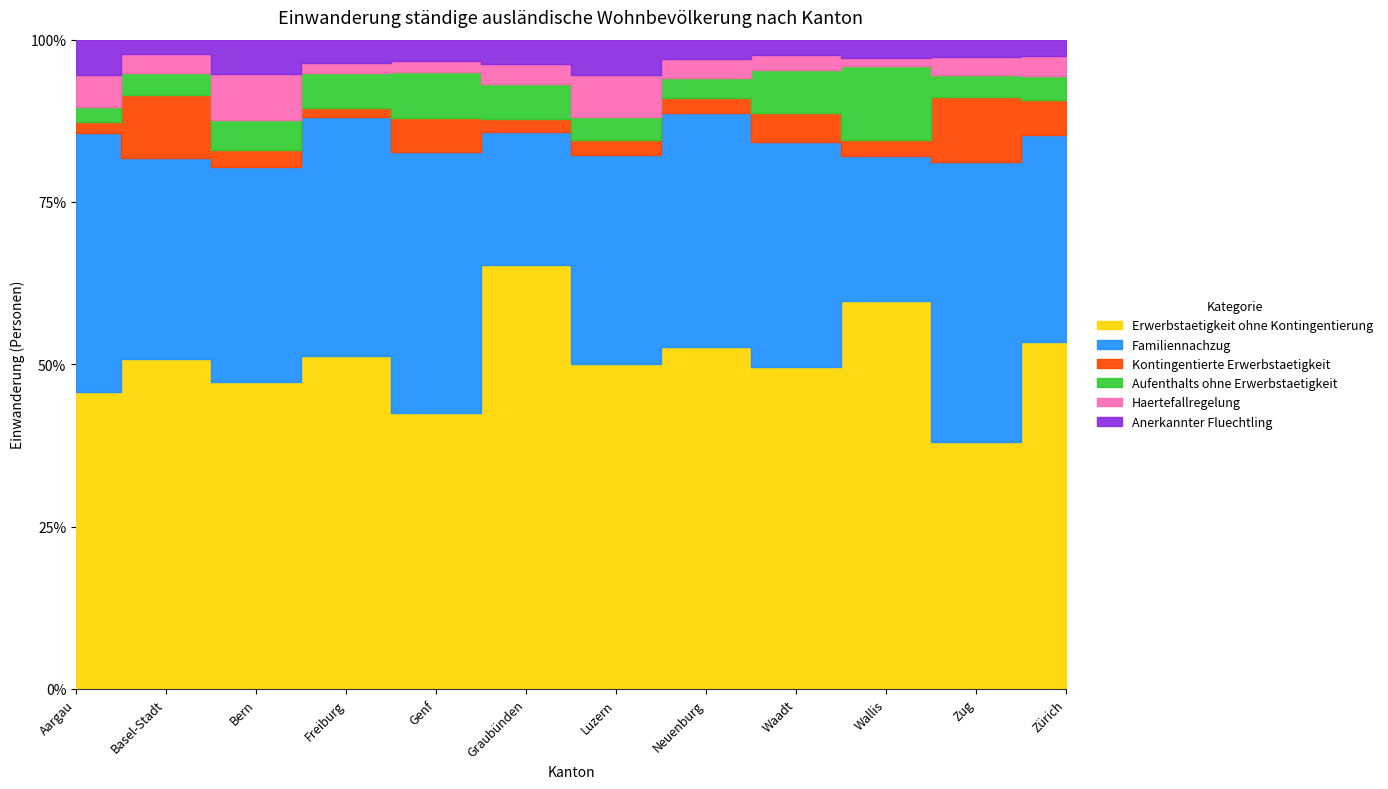

What is the total value across all series at Zug?

1808